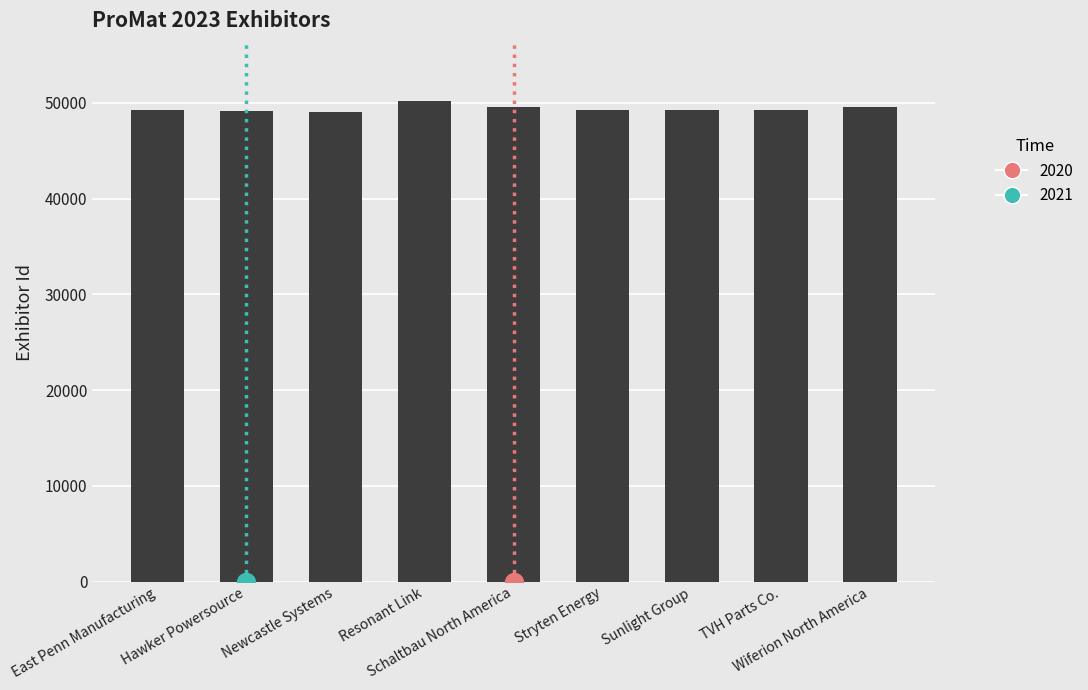

What is the minimum value shown in the chart?

49049